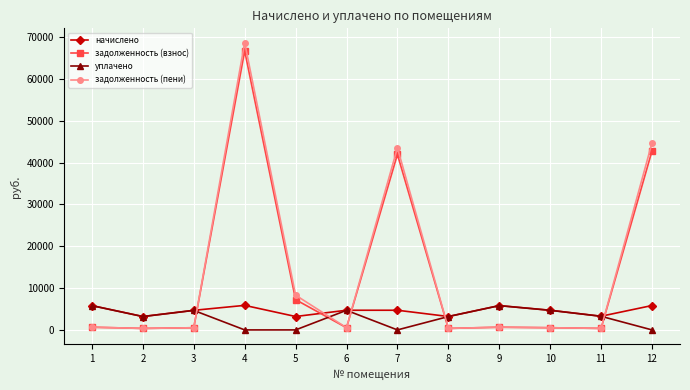

Which series ends up on top after the final intersection of уплачено and задолженность (взнос)?

задолженность (взнос)